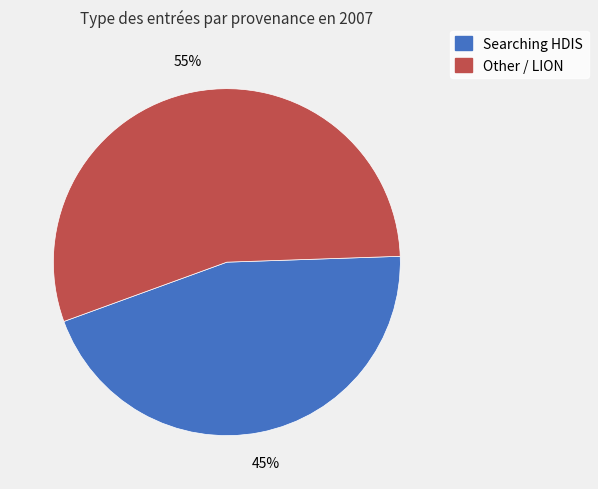

Is there a majority slice in this chart?

Yes